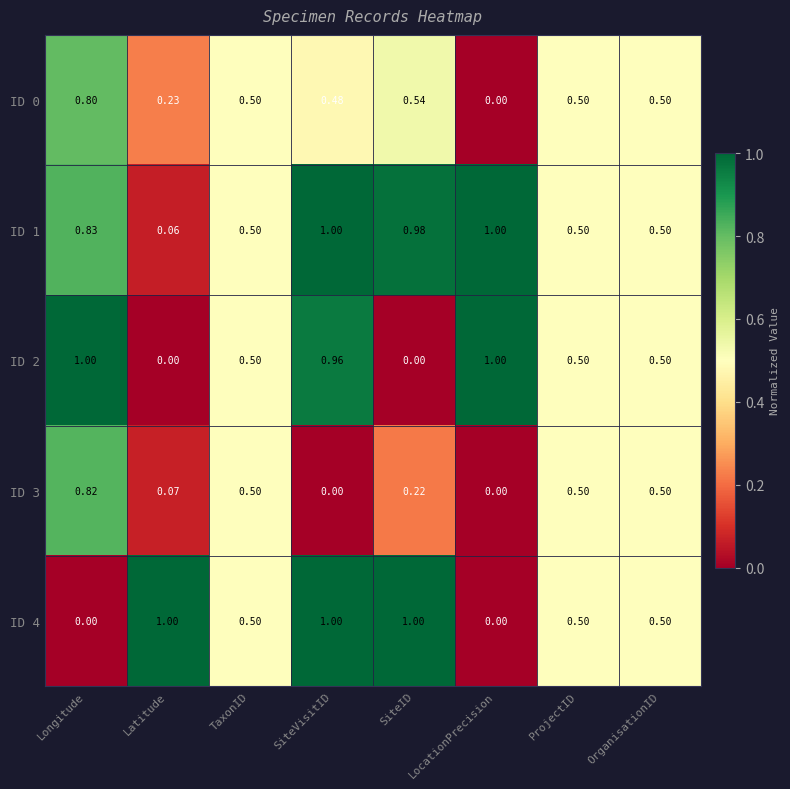

Which category has the highest value in the ID 0 series?

Longitude